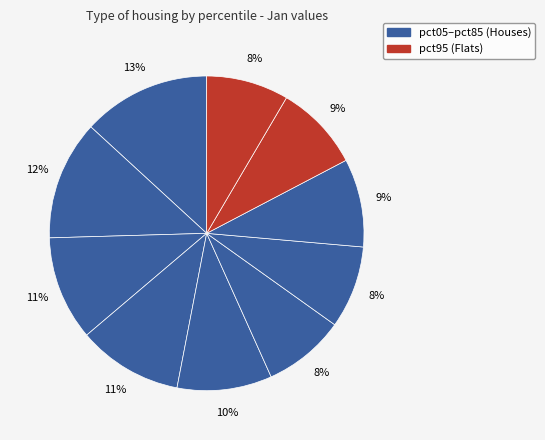

Is there any slice that represents more than half of the pie?

No